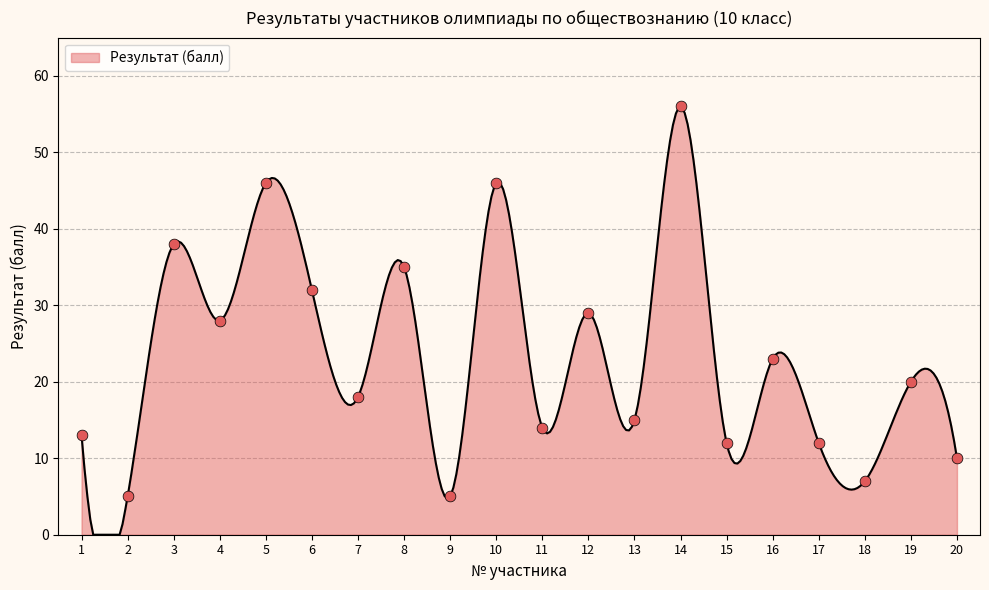

Approximately how many times larger is the value at 2 compared to 6?

0.2